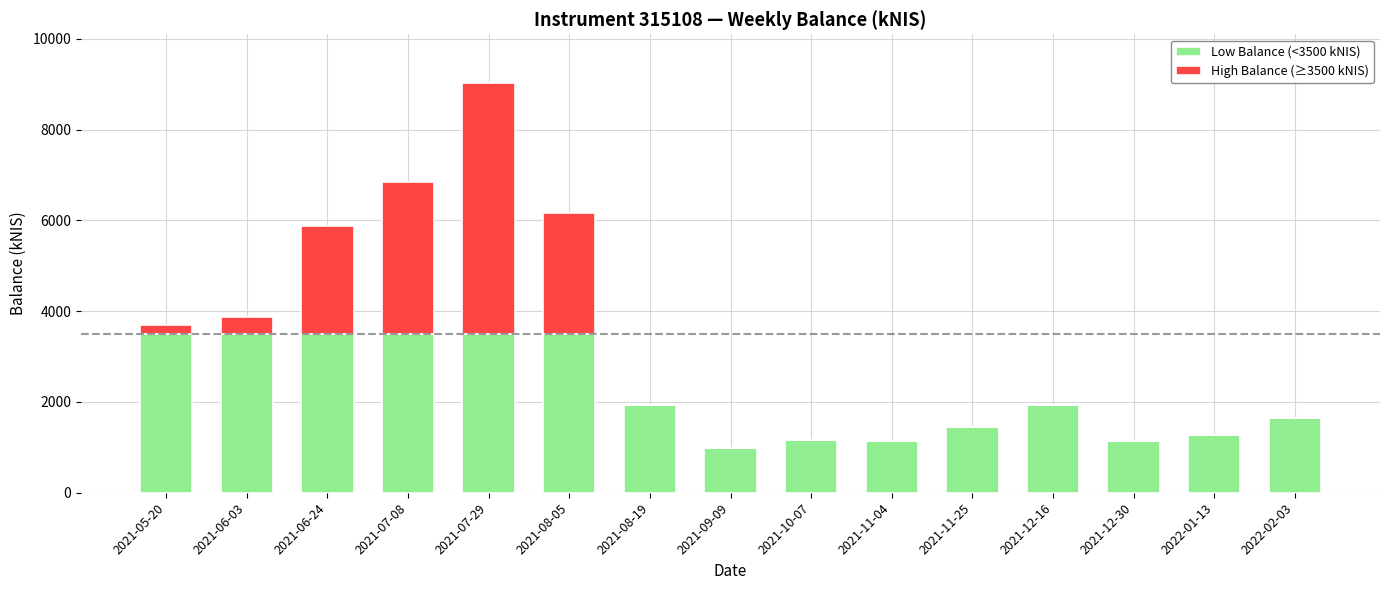

What is the highest value of the Low Balance (<3500 kNIS) series?

3500.0